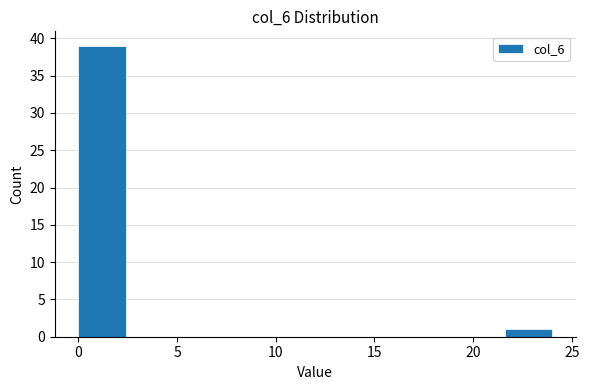

Reading left to right, list every bar in this chart as the range it spans on the x-axis followed by its height. Neither the bar edges nor the heights are printed on the chart, so give them approximately, as read against the axes.

0.0 to 2.4: 39
2.4 to 4.8: 0
4.8 to 7.2: 0
7.2 to 9.6: 0
9.6 to 12.0: 0
12.0 to 14.4: 0
14.4 to 16.8: 0
16.8 to 19.2: 0
19.2 to 21.6: 0
21.6 to 24.0: 1